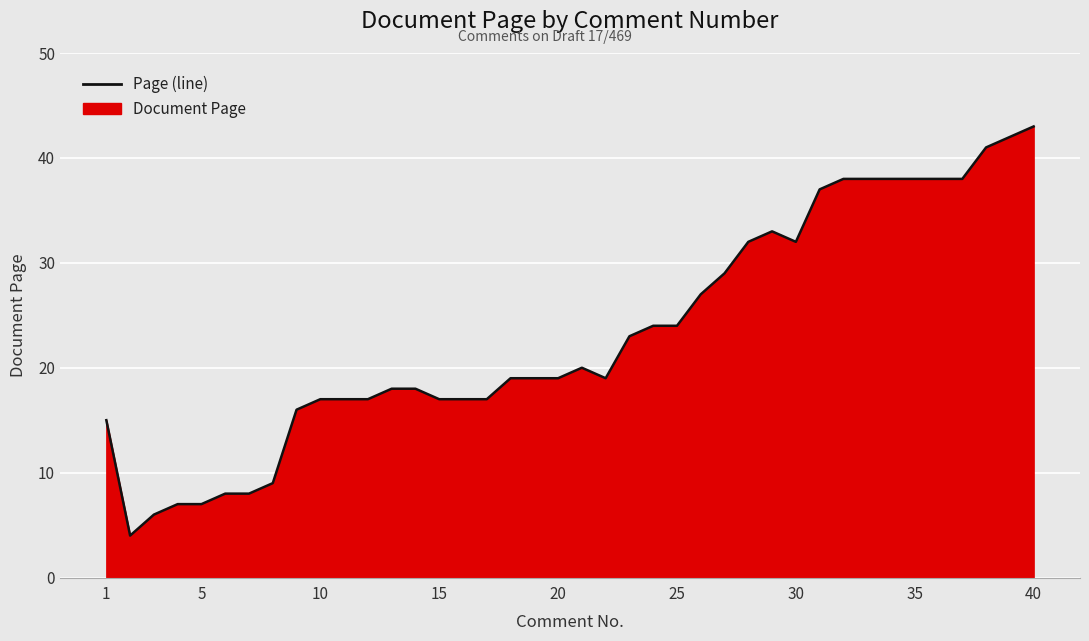

How many values are below 19?

17